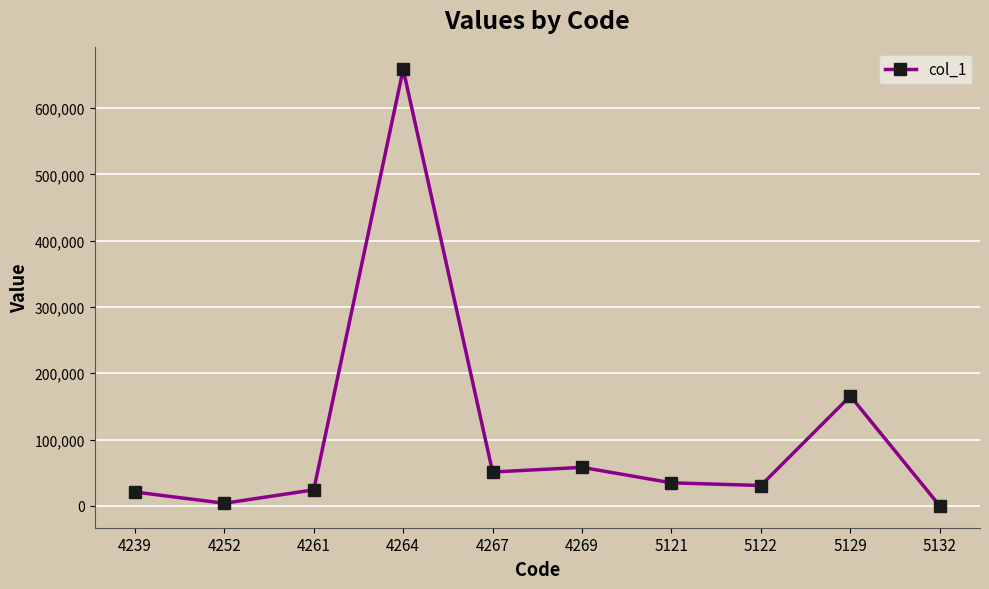

What is the average value?

104814.1